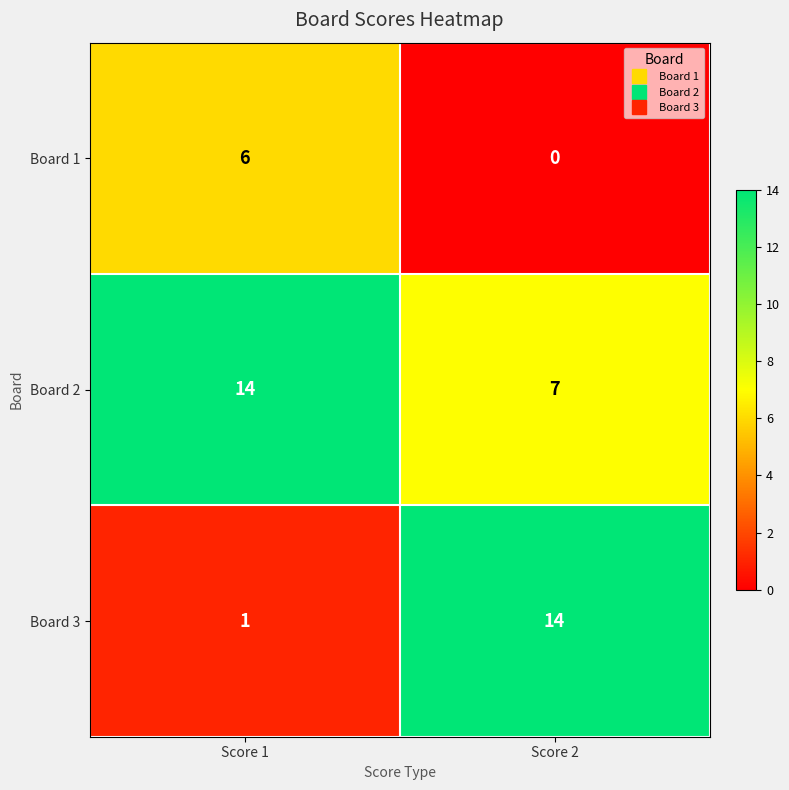

Rank the categories by Board 2 value from lowest to highest.

Score 2, Score 1